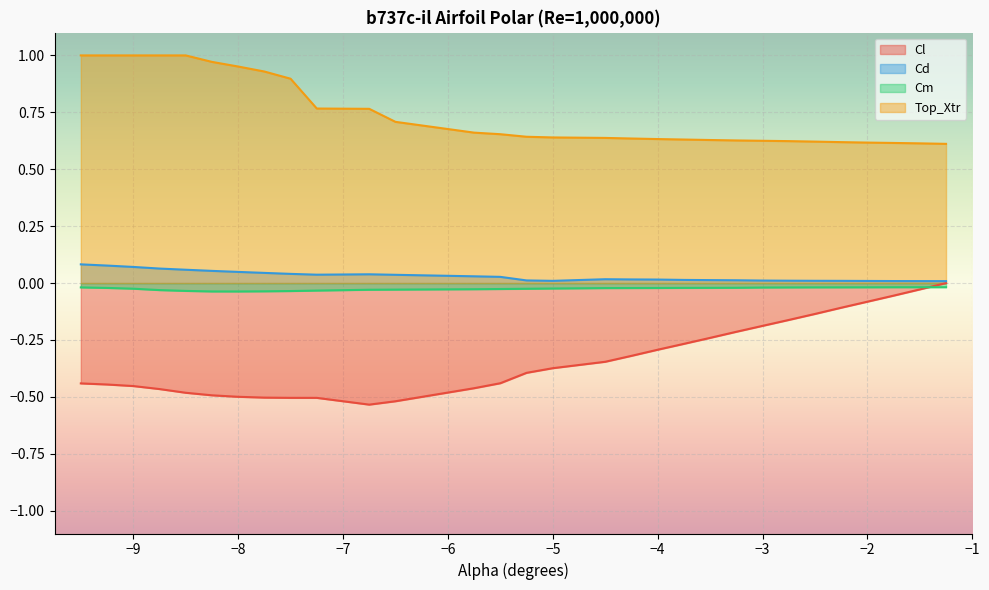

What is the difference between the Cl values at -5.5 and -3.0?

0.3